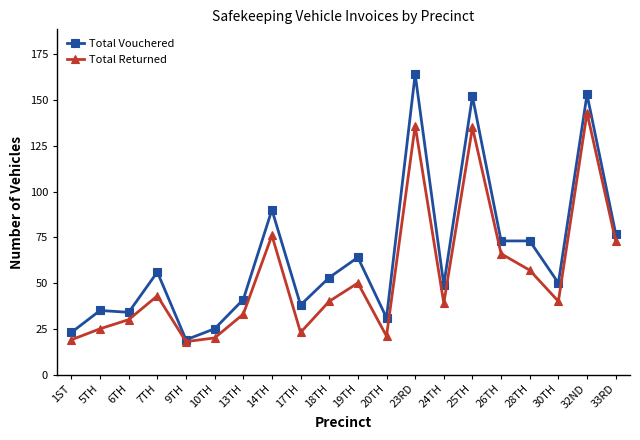

Is it true that Total Returned equals 225 at 32ND?

False